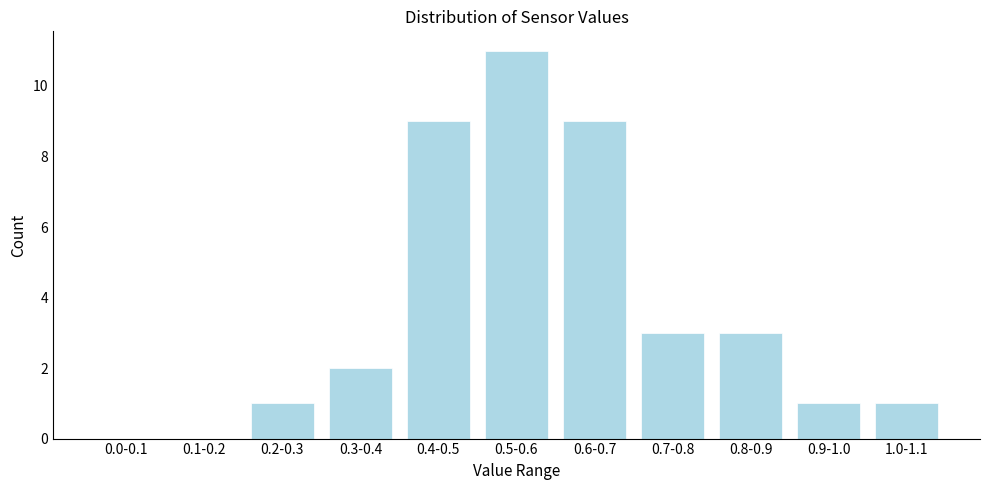

Reading left to right, what are all the values shown in this chart?

0.0-0.1=0	0.1-0.2=0	0.2-0.3=1	0.3-0.4=2	0.4-0.5=9	0.5-0.6=11	0.6-0.7=9	0.7-0.8=3	0.8-0.9=3	0.9-1.0=1	1.0-1.1=1